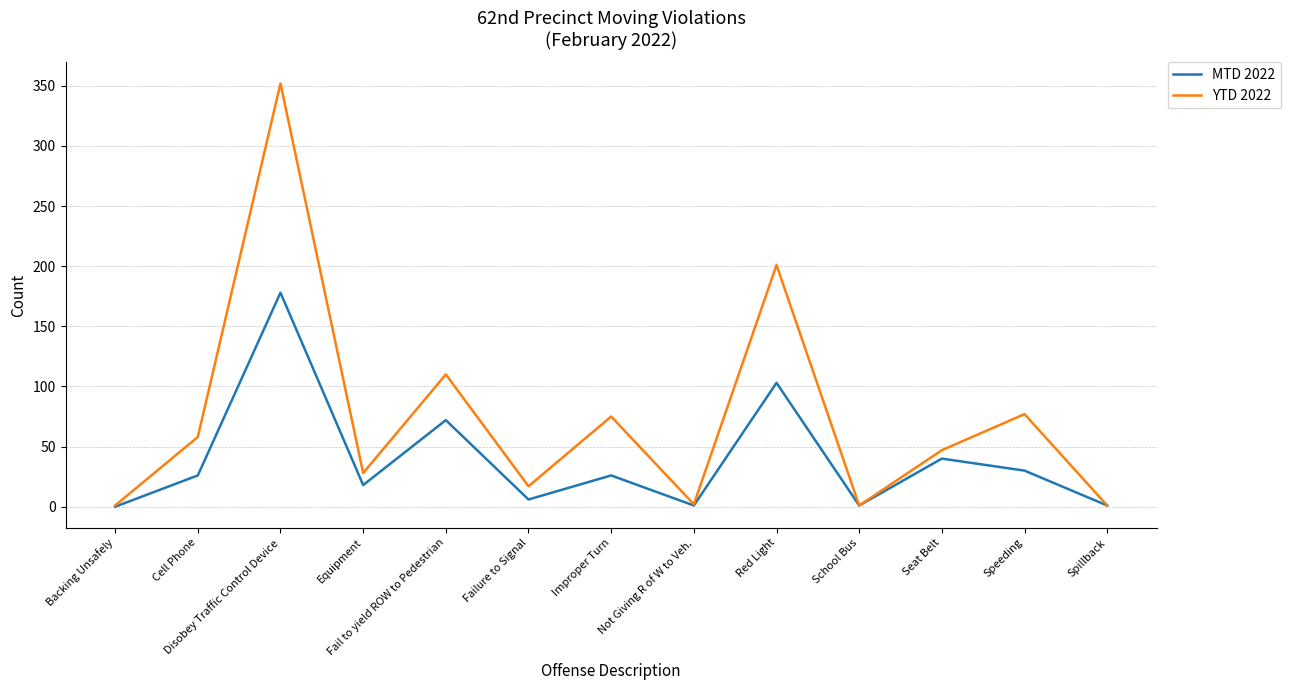

What position from the left is Seat Belt?

11